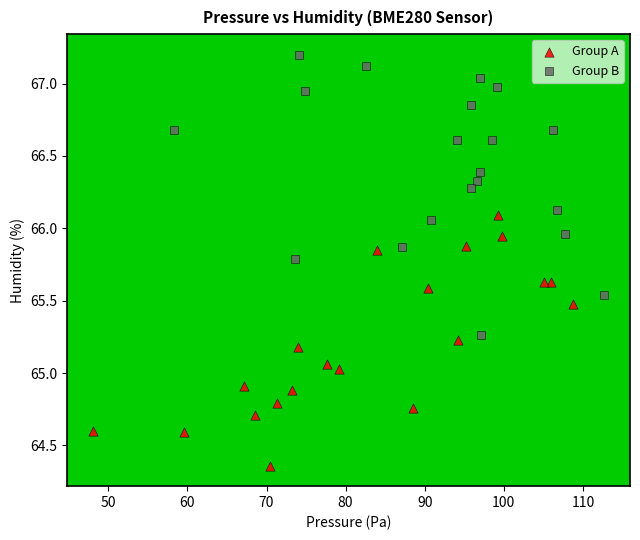

Which series has the largest Y range (max minus min)?

Group B